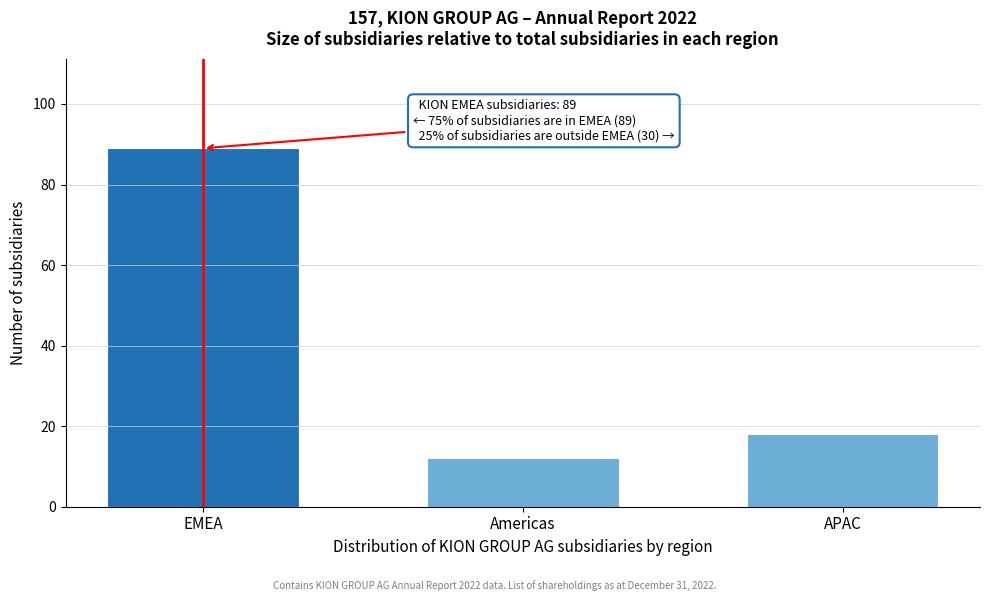

Reading left to right, list all the values displayed in this chart.

EMEA=89	Americas=12	APAC=18